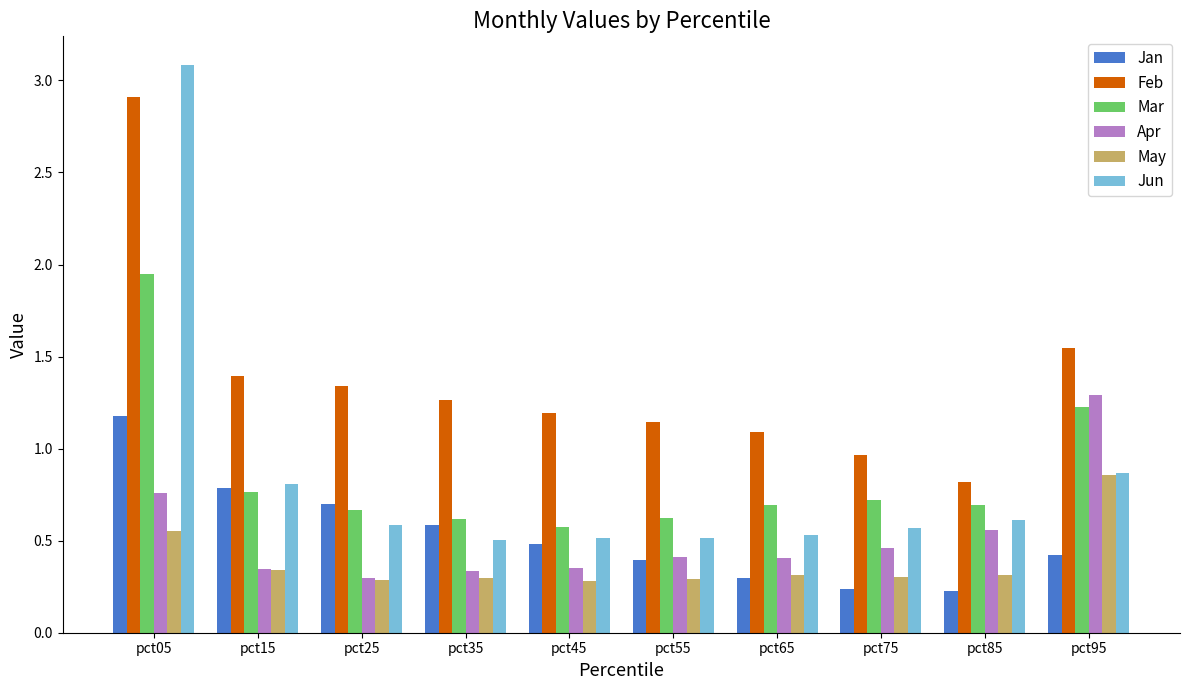

What is the sum of all Apr values?

5.2